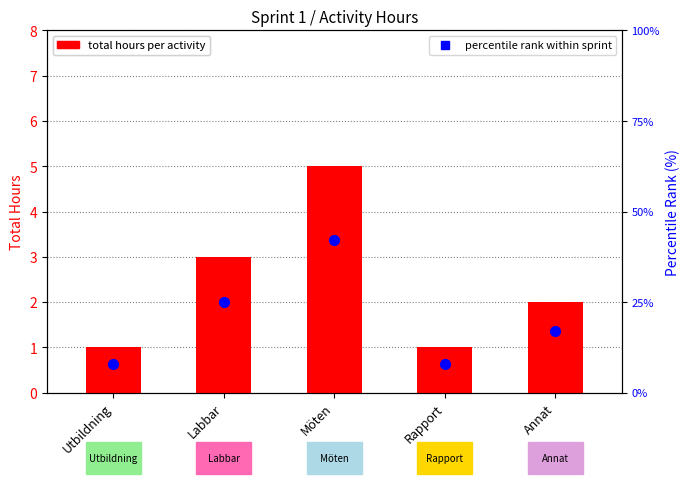

Is the value of percentile rank within sprint at Rapport greater than the value of total hours per activity at Annat?

Yes